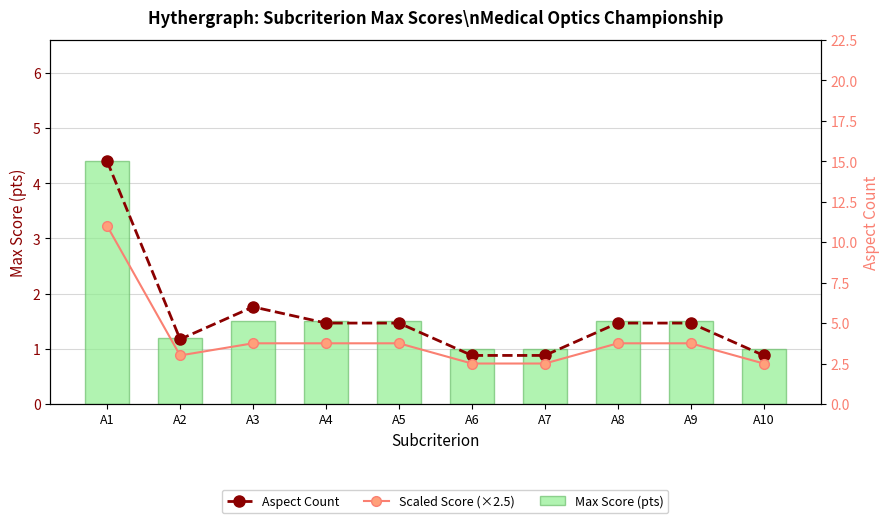

At how many categories does at least one series exceed 1?

10